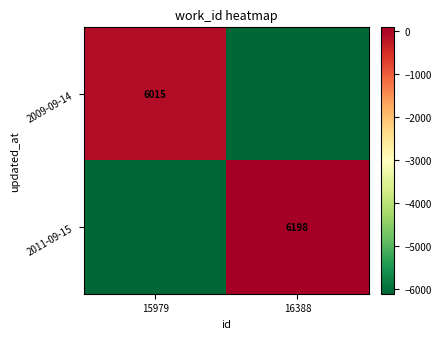

What is the approximate value of 2011-09-15 at 15979?

-6106.5